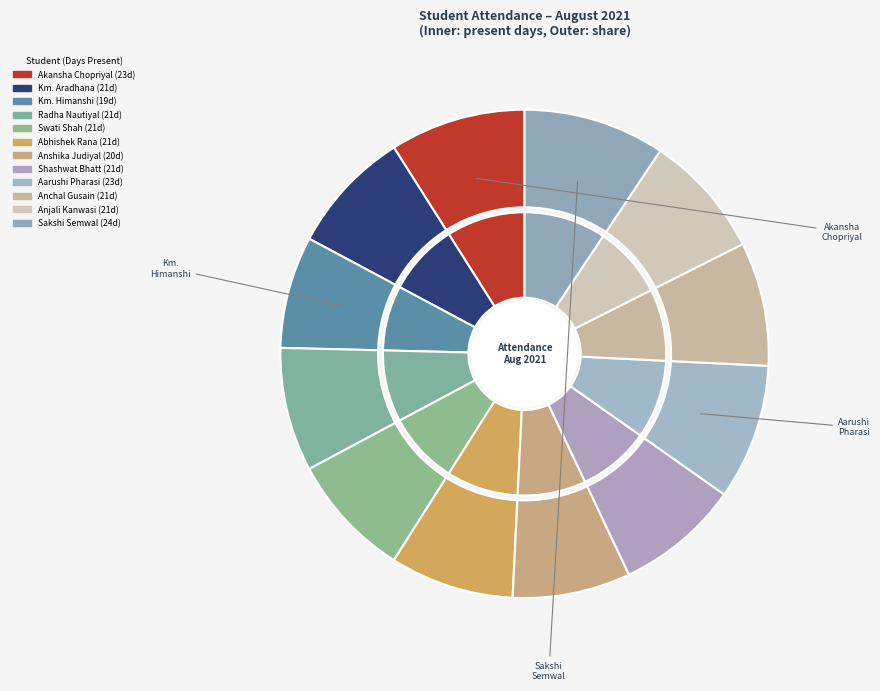

True or false: Shashwat Bhatt accounts for 20% of the total.

False